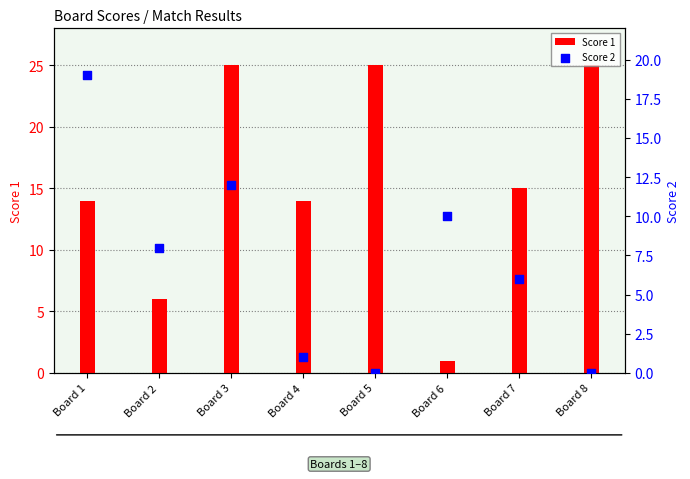

Is the value of Score 2 at Board 8 greater than the value of Score 1 at Board 2?

No